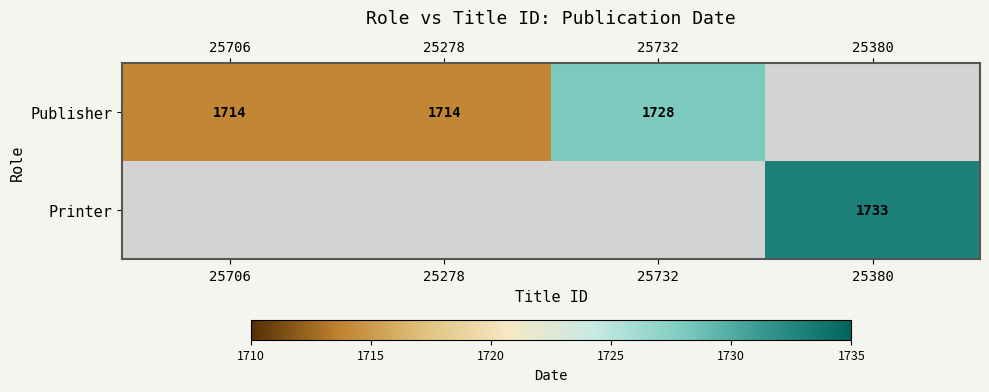

True or false: Publisher has a value of 674 at 25732.

False